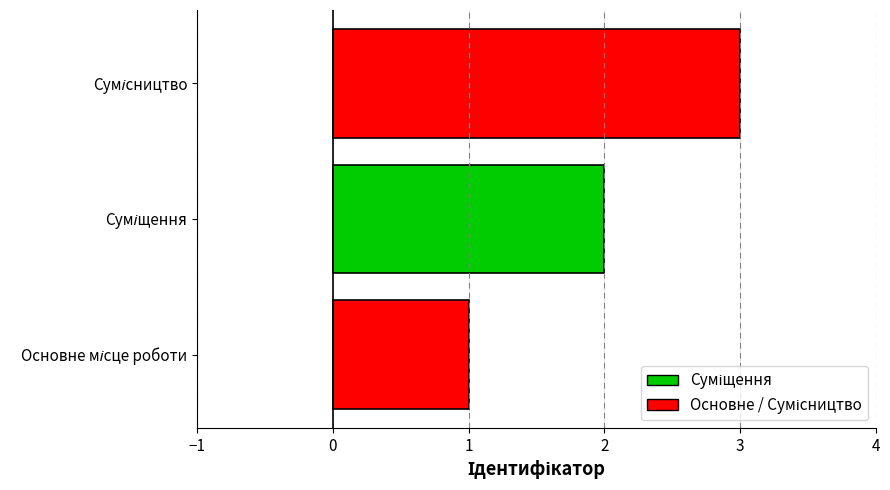

What is the sum of all values?

6